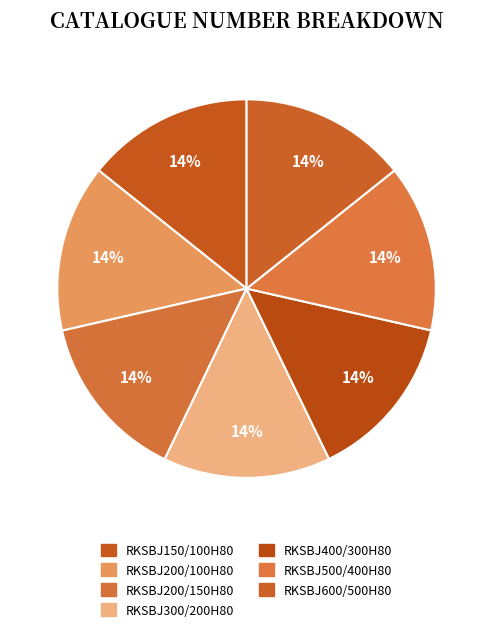

The RKSBJ600/500H80 slice represents 14% of the pie. True or false?

True